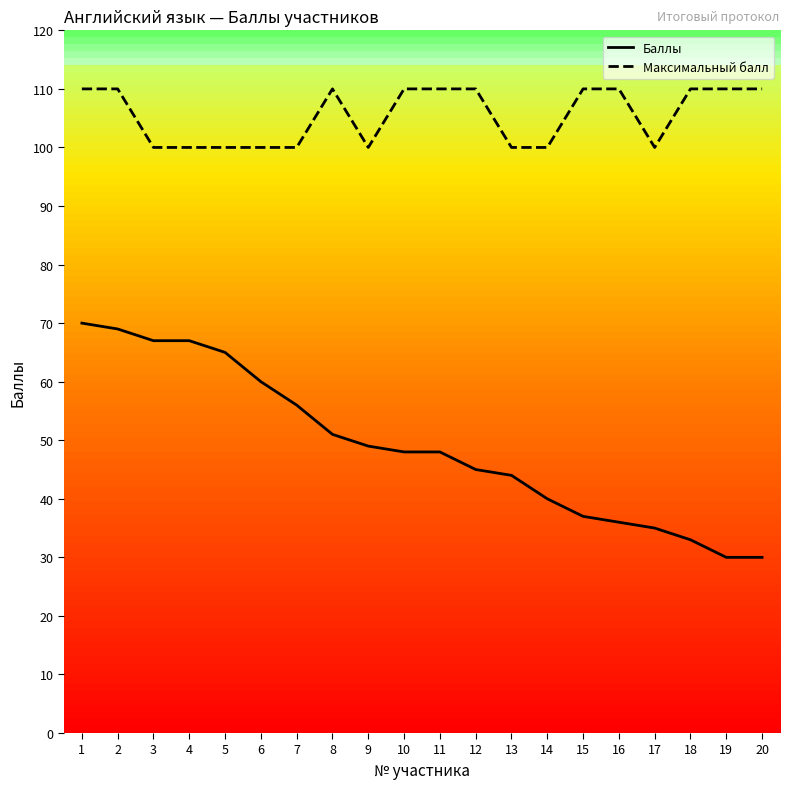

True or false: Баллы and Максимальный балл cross at least once.

False